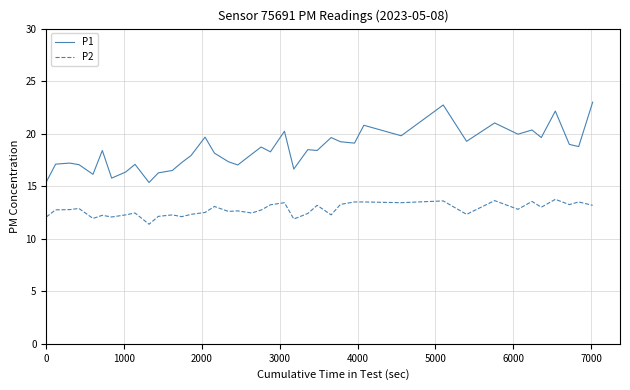

In P1, how many points are lower than both neighbors (excluding endpoints)?

13